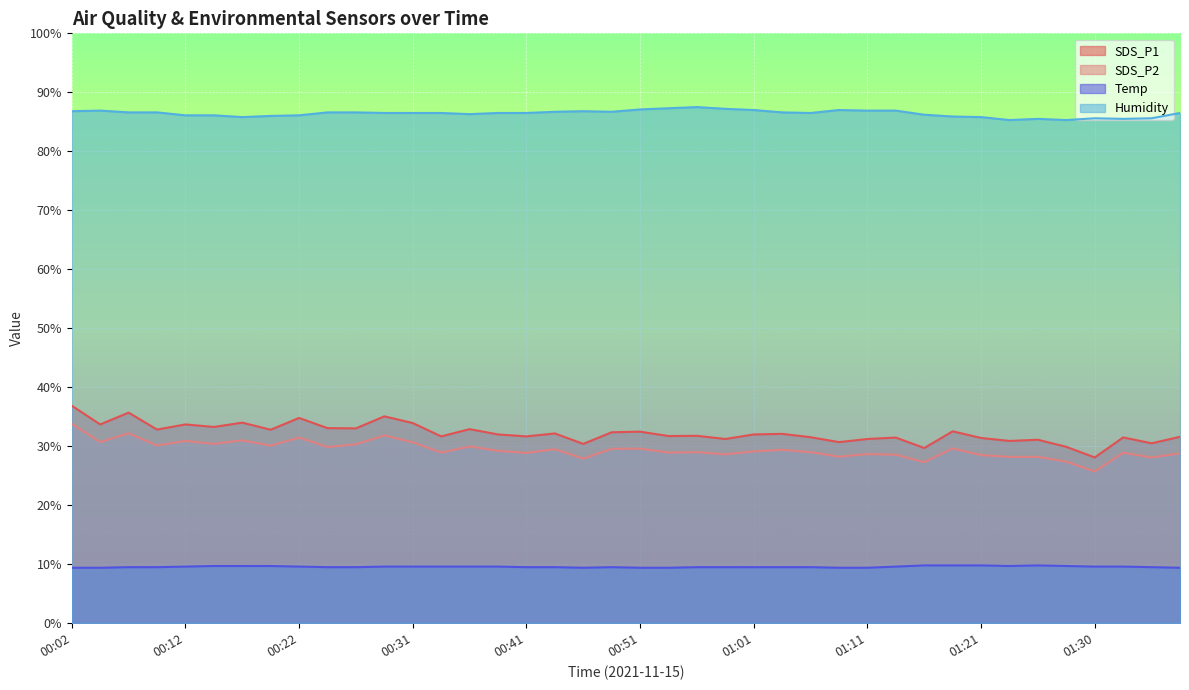

Which has a higher value, 01:38 or 01:13?

01:38